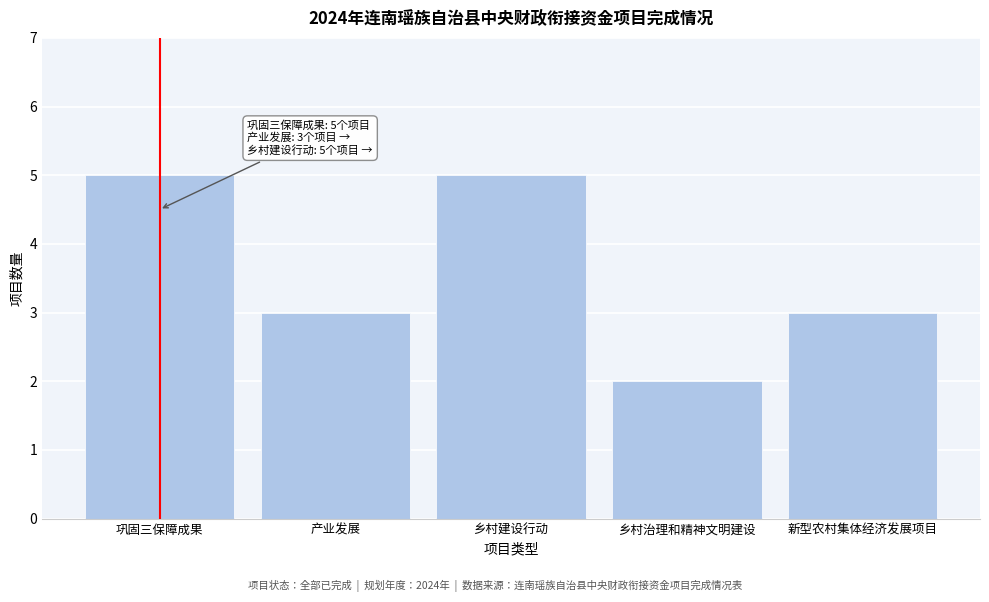

Reading left to right, transcribe all the data shown in this chart.

巩固三保障成果=5	产业发展=3	乡村建设行动=5	乡村治理和精神文明建设=2	新型农村集体经济发展项目=3